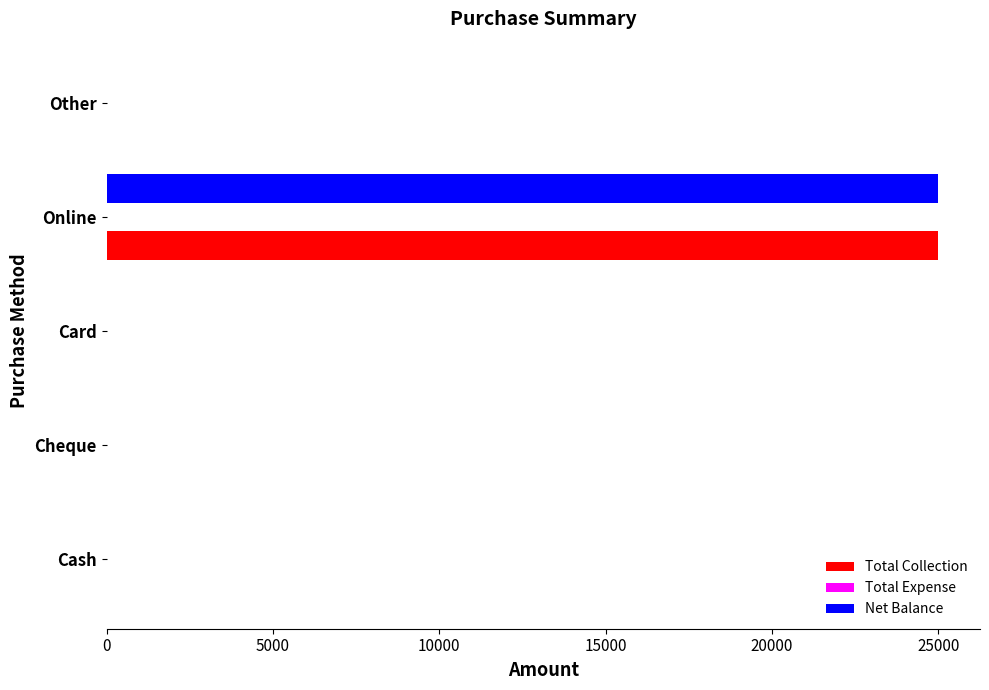

What is the total value across all series at Online?

50000